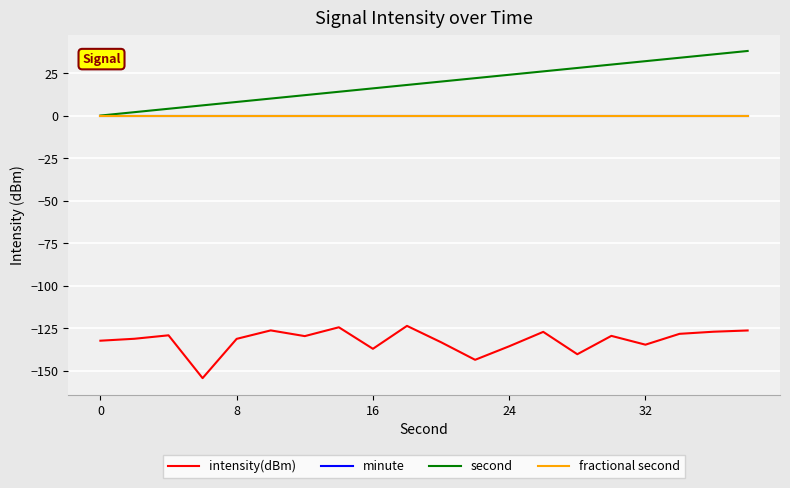

Does the chart have visible grid lines?

Yes